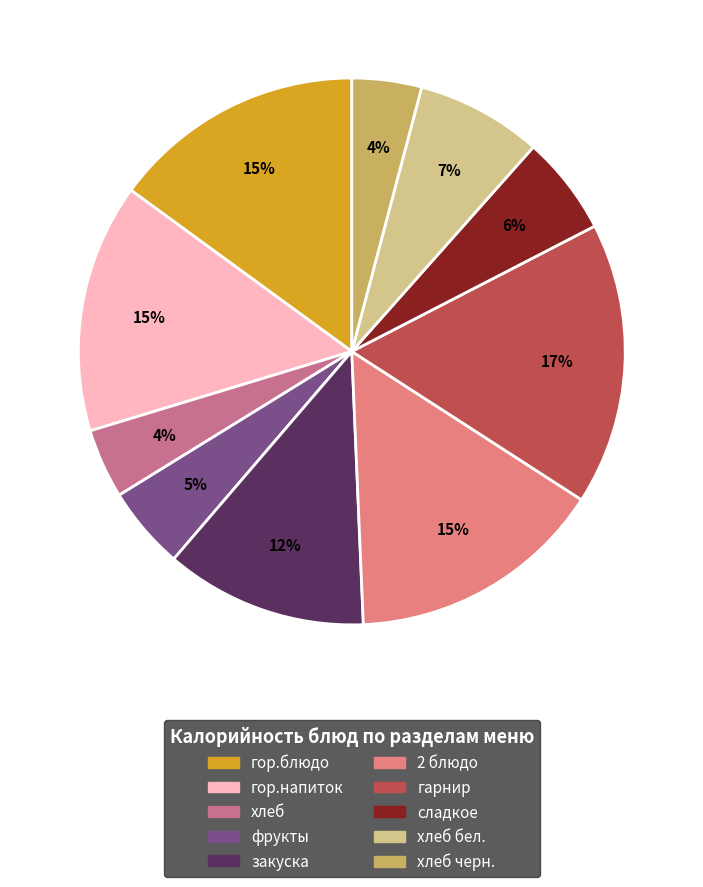

What is the largest slice in the pie chart?

гарнир